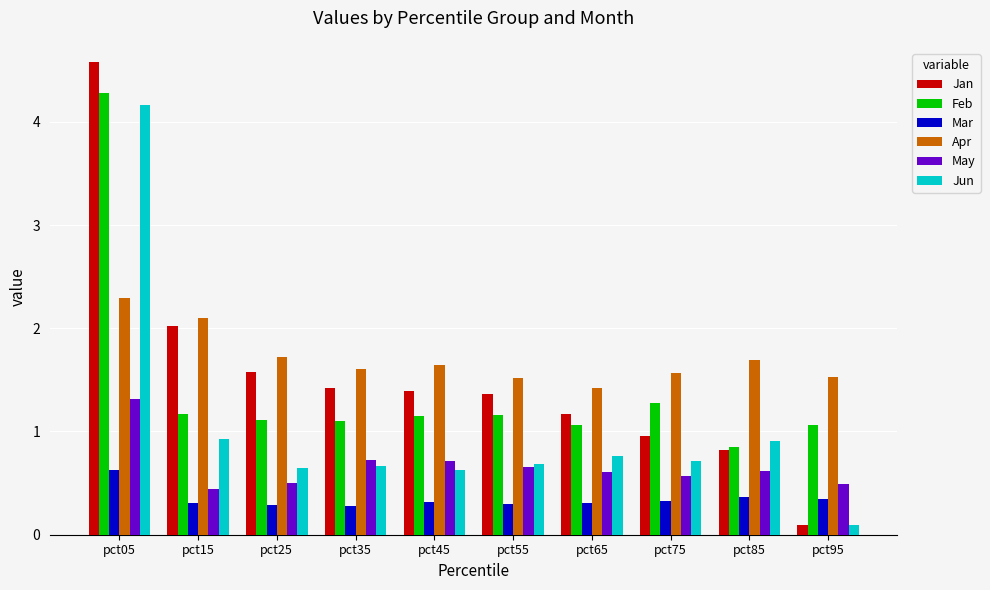

Is the value of Mar at pct25 greater than the value of Apr at pct95?

No